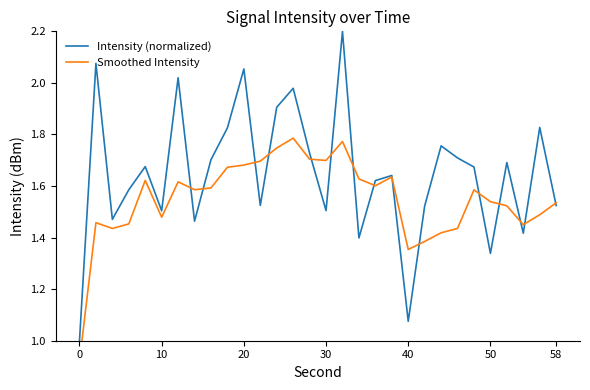

True or false: Smoothed Intensity and Intensity (normalized) cross at least once.

True